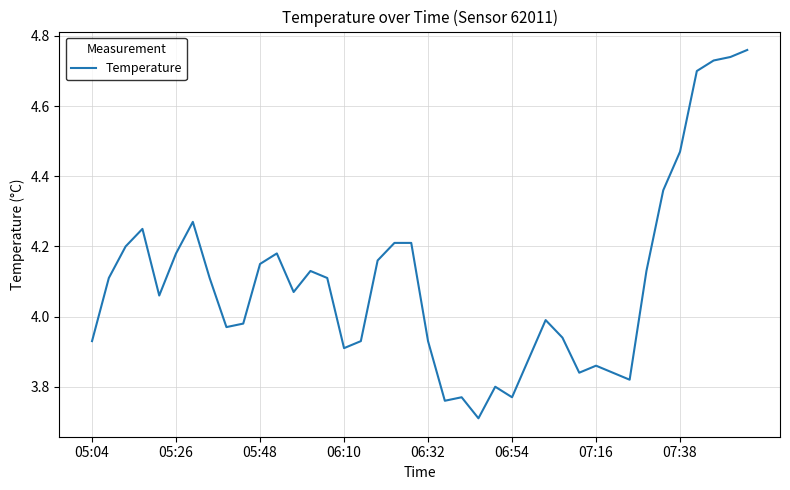

What is the minimum value shown in the chart?

3.7